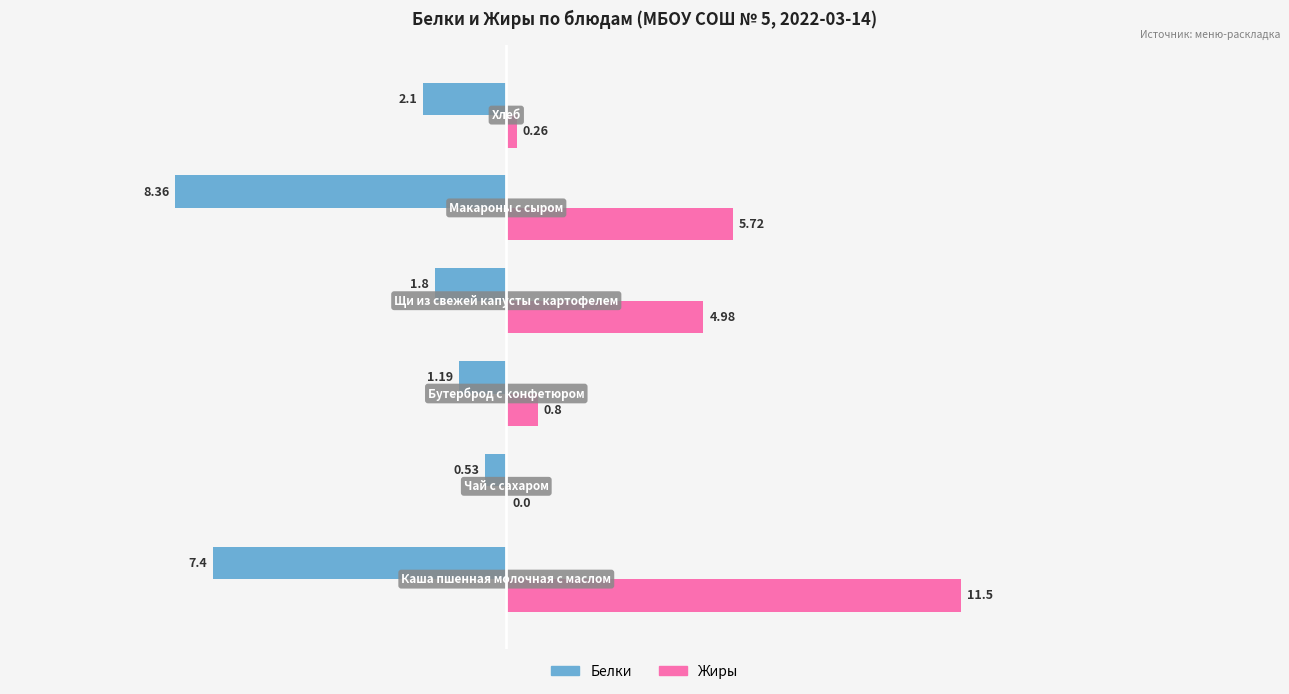

What is the greatest value displayed?

11.5